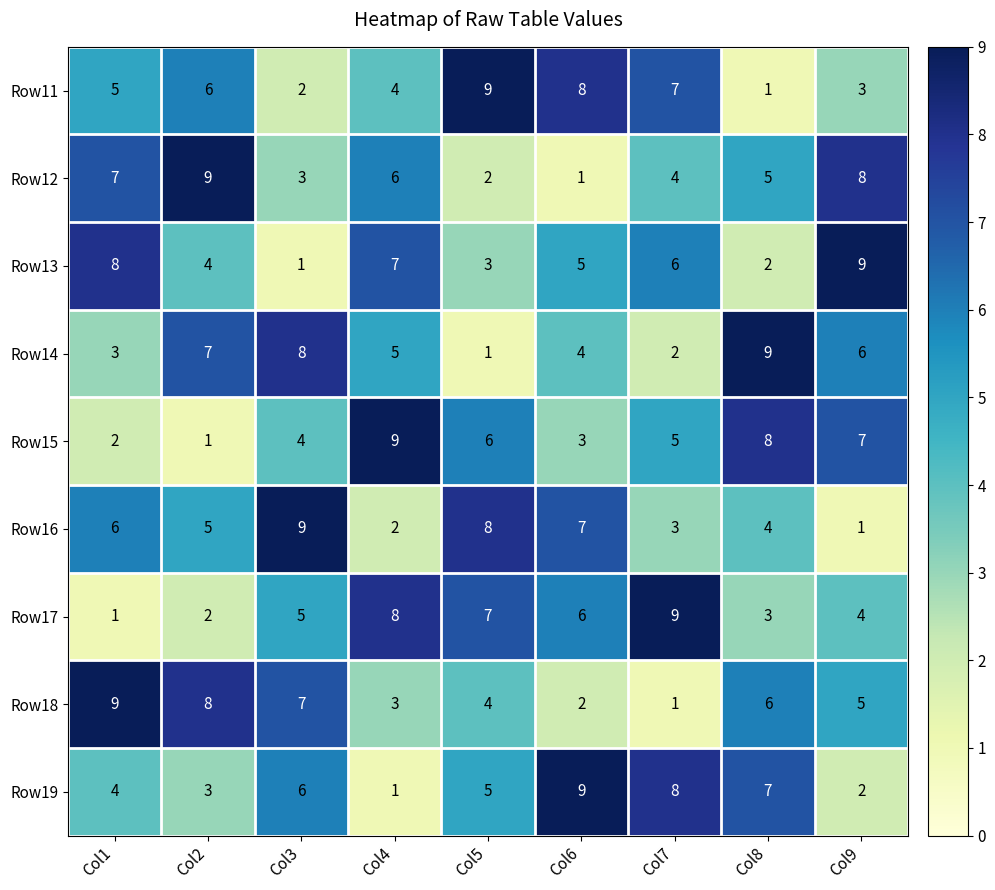

What is the sum of all Row12 values?

45